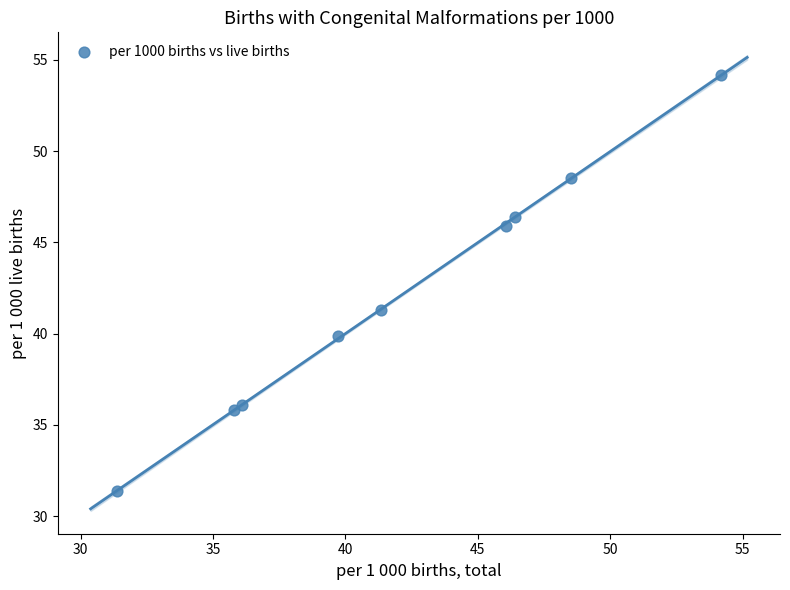

What Y value in the scatter plot is closest to 42?

41.3